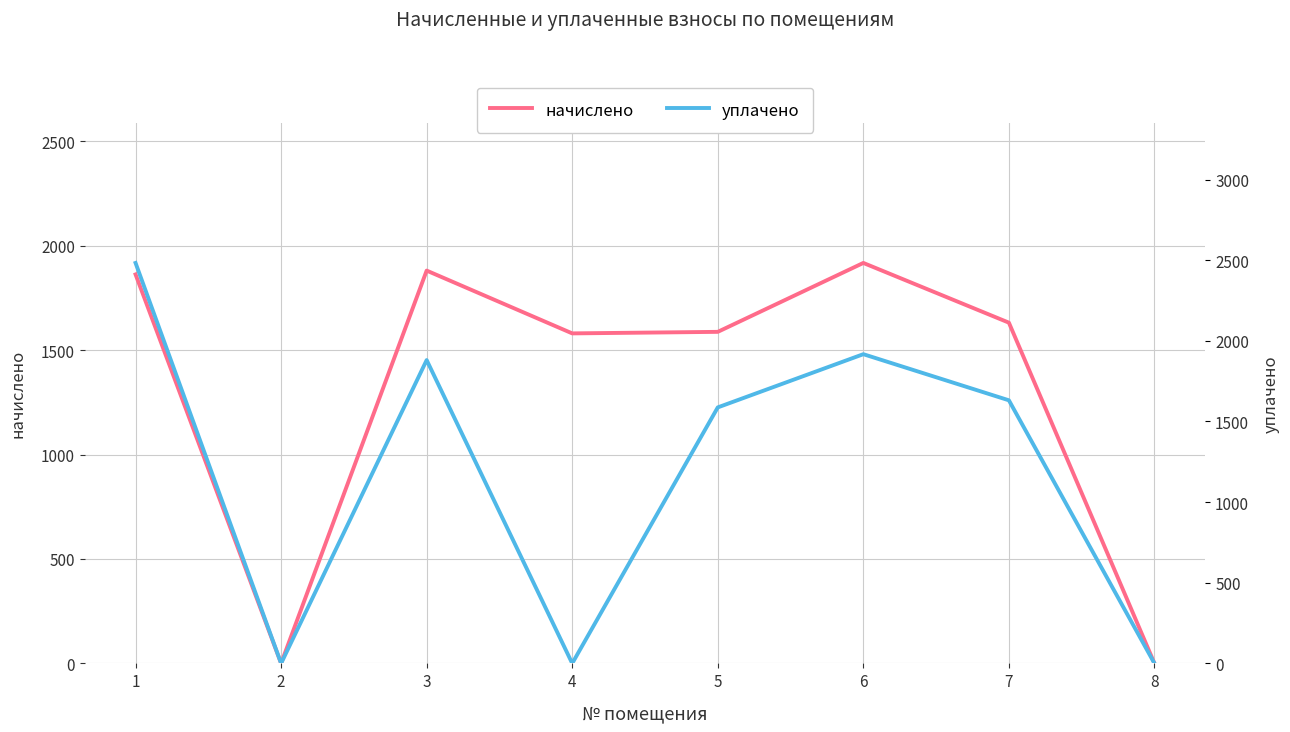

True or false: уплачено has a value of 1639.5 at 2.

False